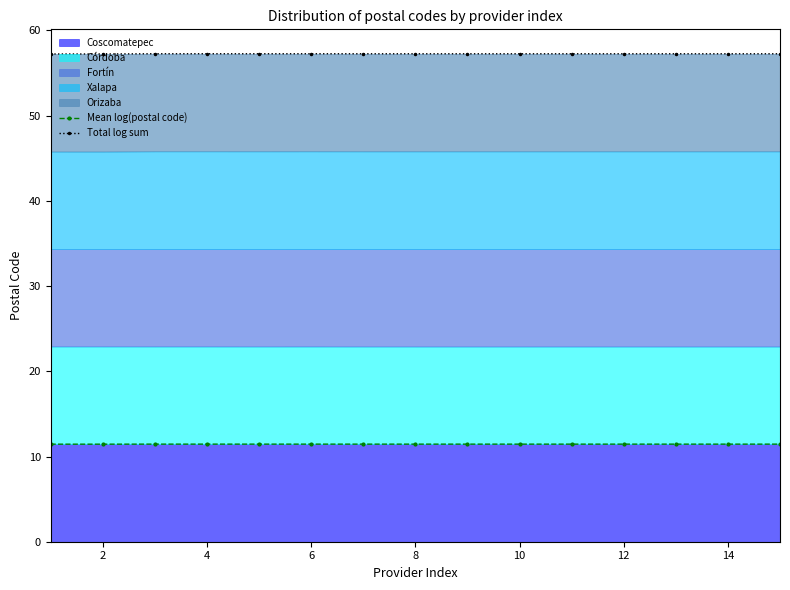

What is the maximum value for Mean log(postal code)?

11.5